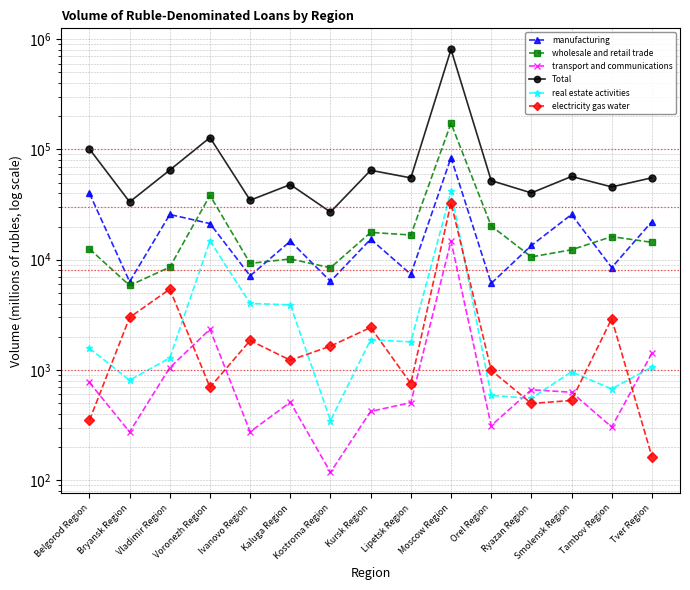

At which category does electricity gas water reach its first local peak?

Vladimir Region